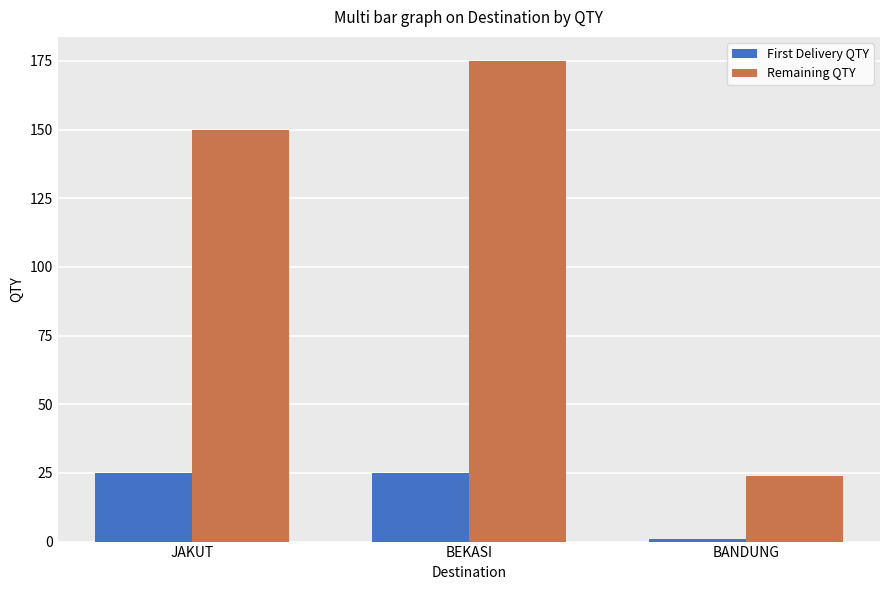

The First Delivery QTY series shows 25 at BEKASI. True or false?

True